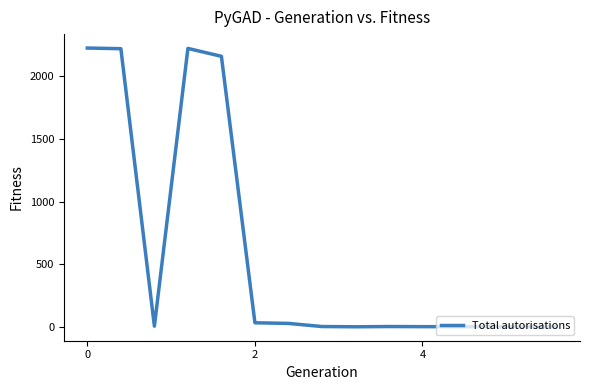

Is this an area chart (filled region under the line)?

No